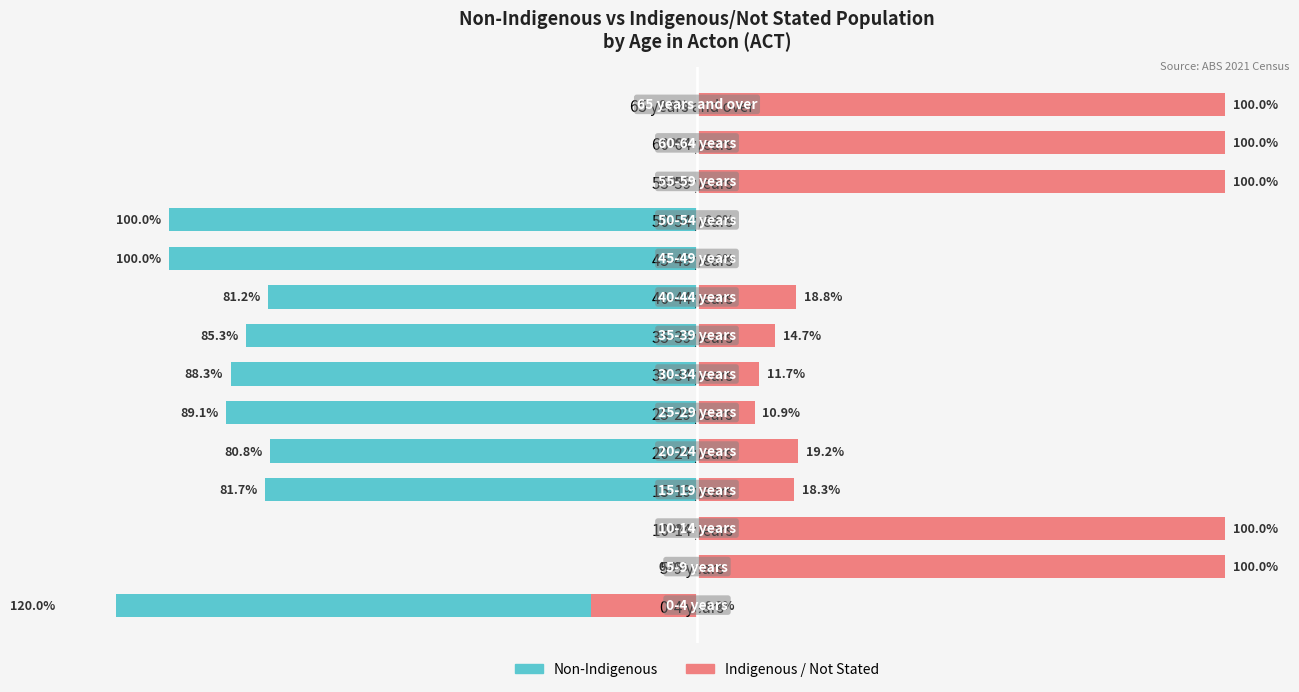

What is the minimum value shown in the chart?

-120.0